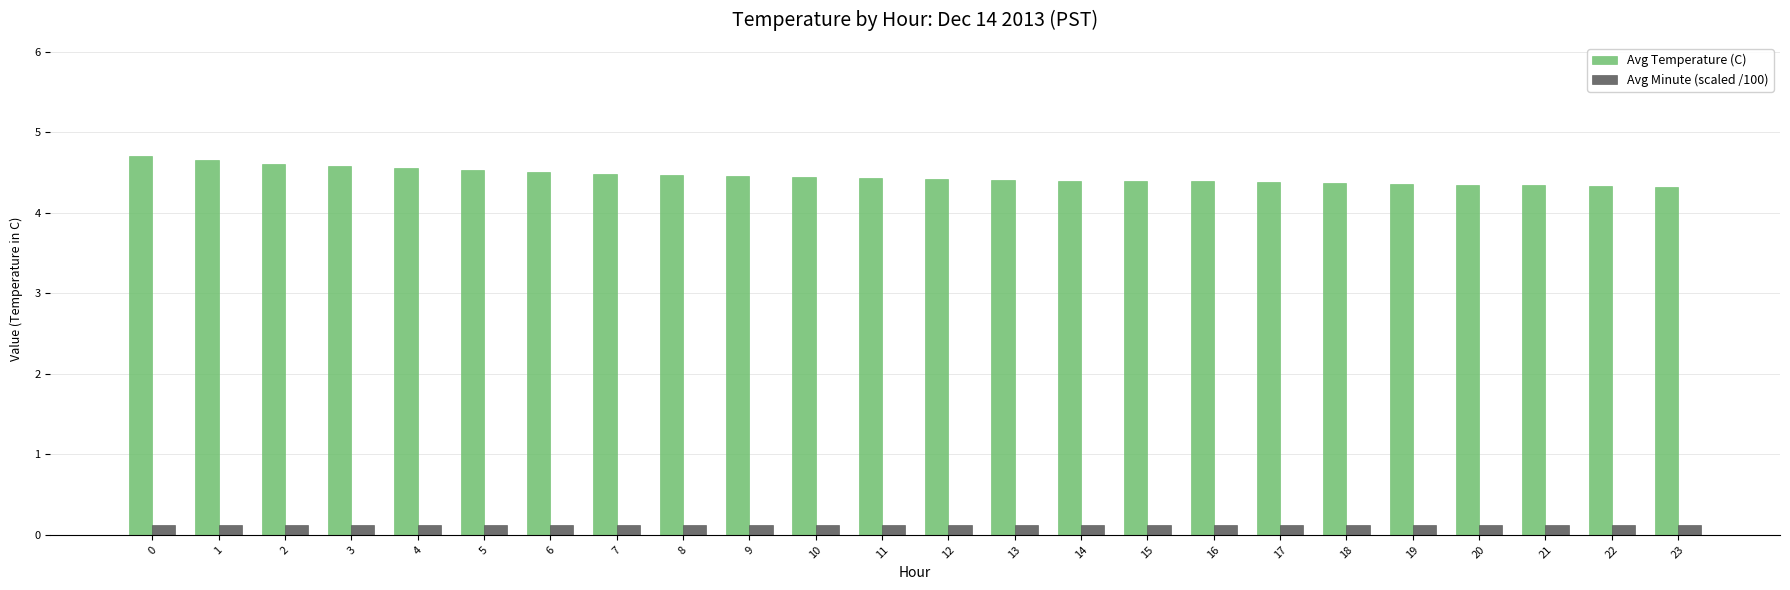

What is the value of the Avg Temperature (C) bar at the 16th from the left?

4.4